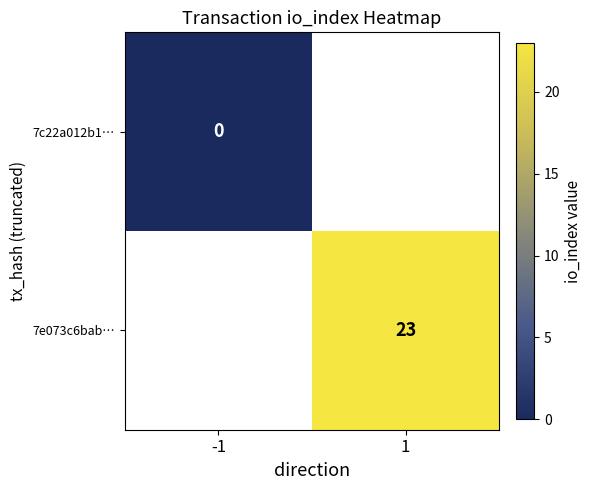

Is the value of 7e073c6bab… at 1 greater than the value of 7c22a012b1… at -1?

Yes